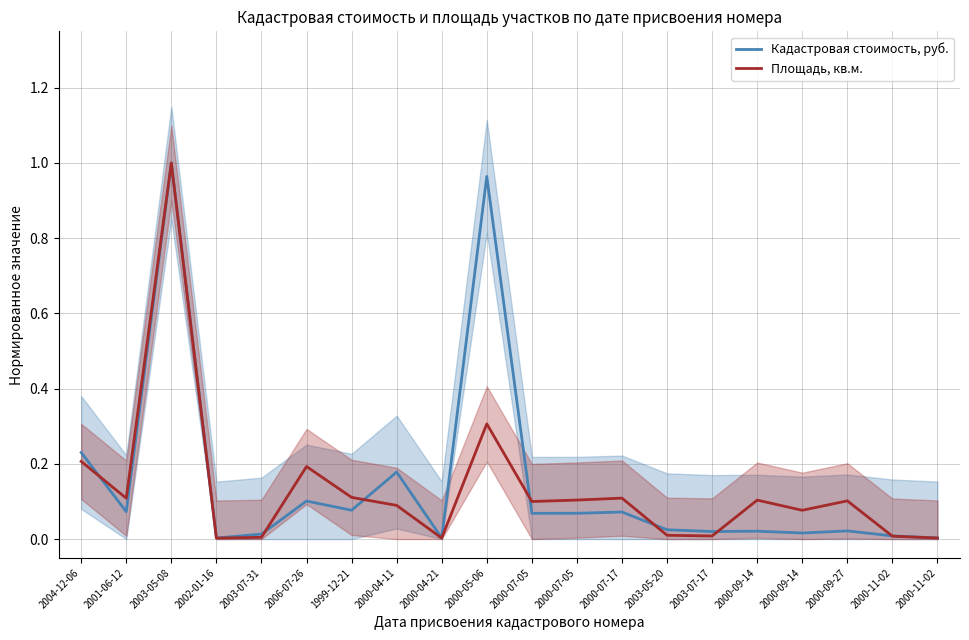

Between 2003-05-20 and 2000-09-14, which series saw the biggest shift?

Площадь, кв.м.